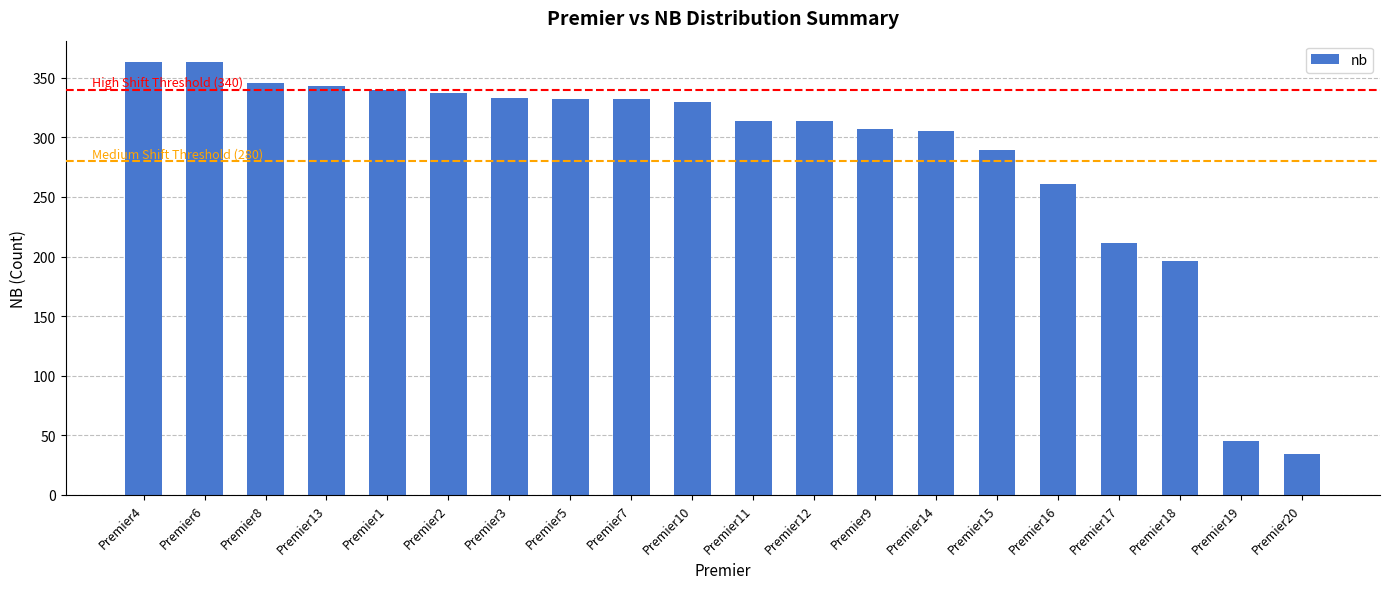

What is the change in value from Premier8 to Premier15?

-57